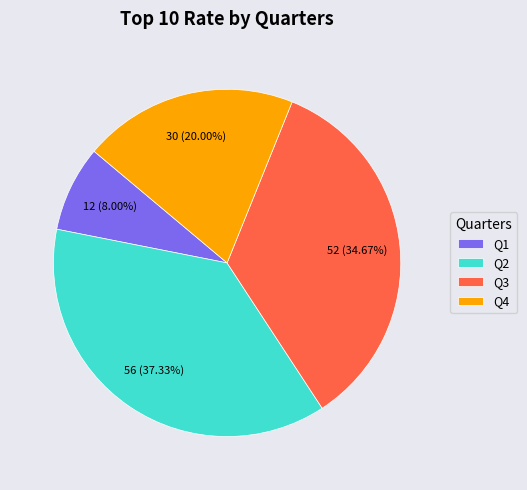

Rank the categories by value from highest to lowest.

Q2, Q3, Q4, Q1